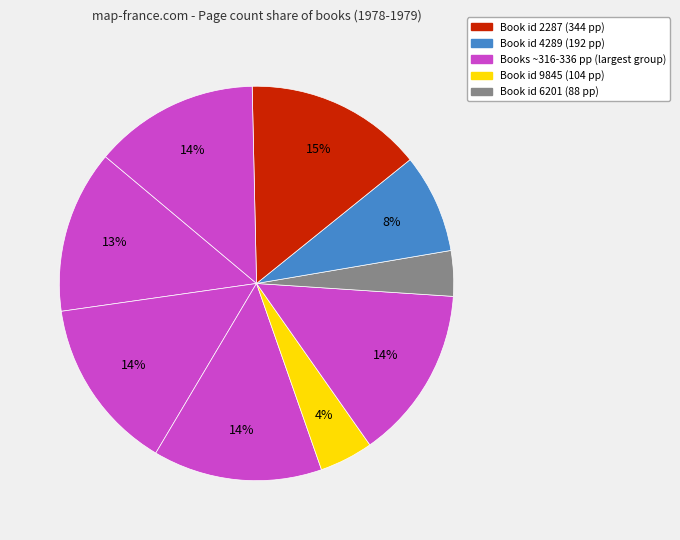

How many segments does this pie chart have?

9